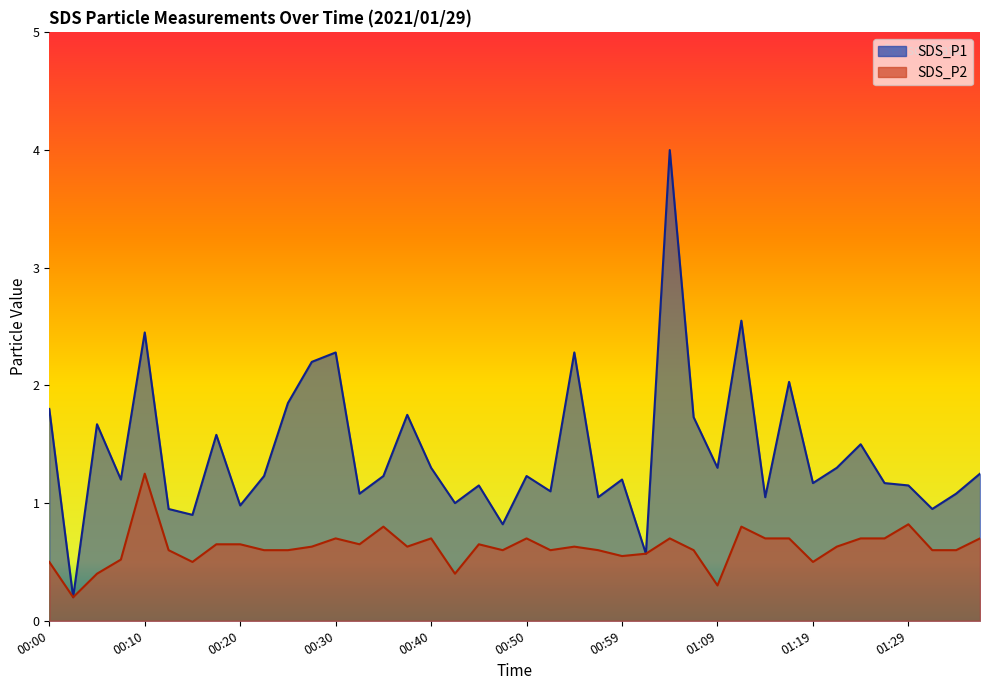

Rank the series by their average value, from lowest to highest.

SDS_P2, SDS_P1